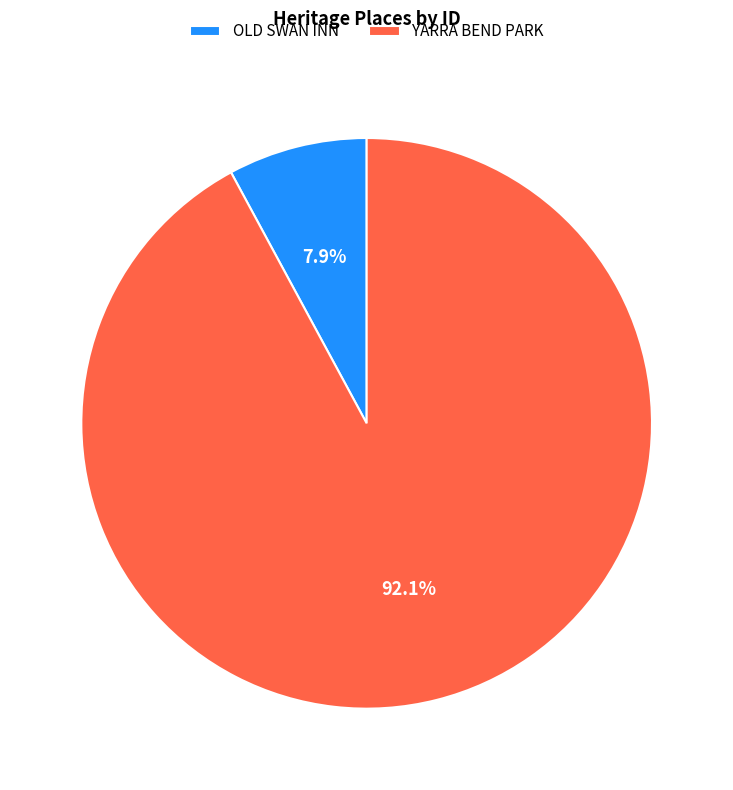

To the nearest percent, what percentage of the pie is OLD SWAN INN?

8%